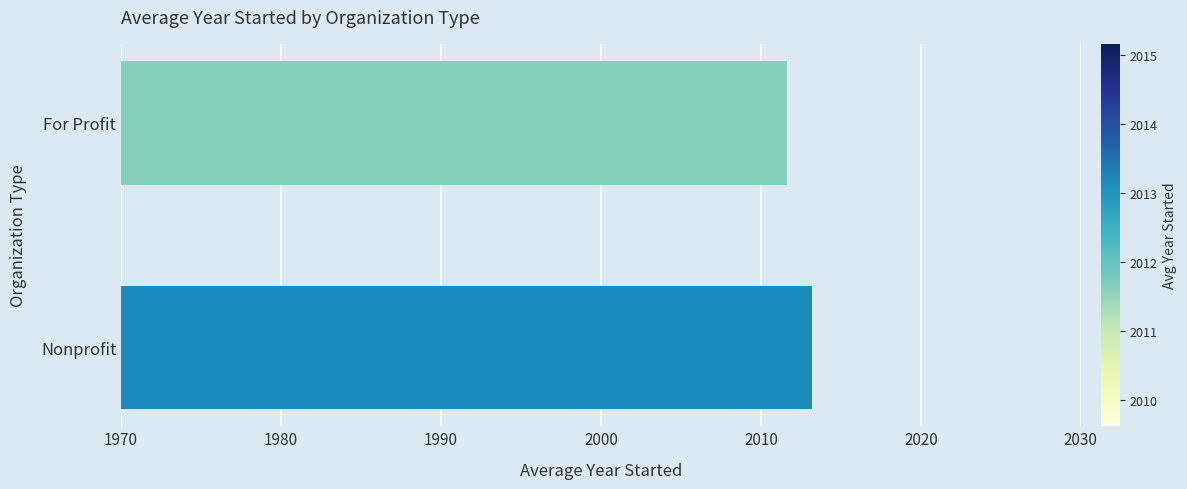

Reading bottom to top, transcribe all the data shown in this chart.

2013.2	2011.6